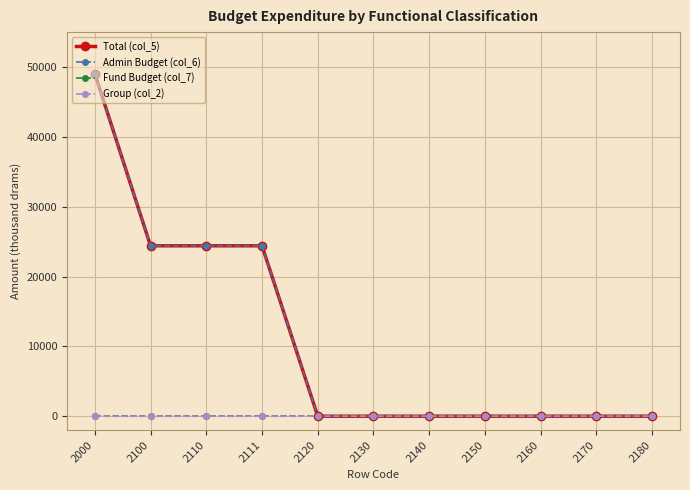

Is this an area chart (filled region under the line)?

No